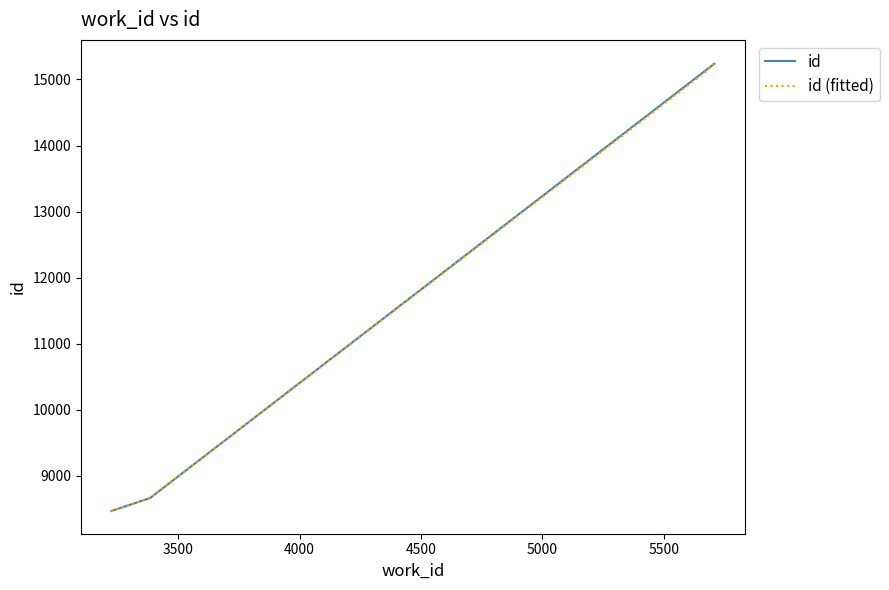

What is the highest value of the id series?

15237.0